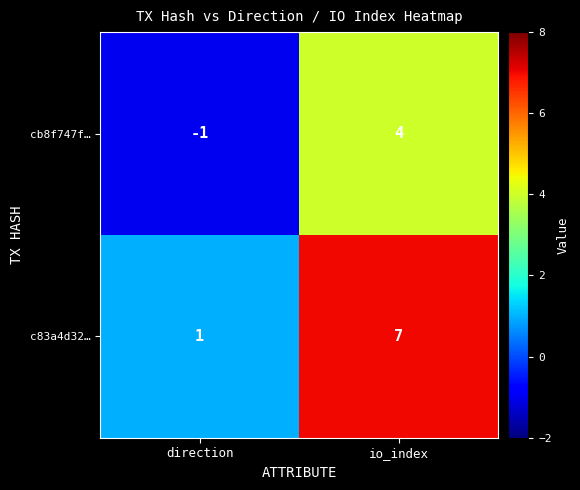

The value of cb8f747f… at io_index is 4. True or false?

True